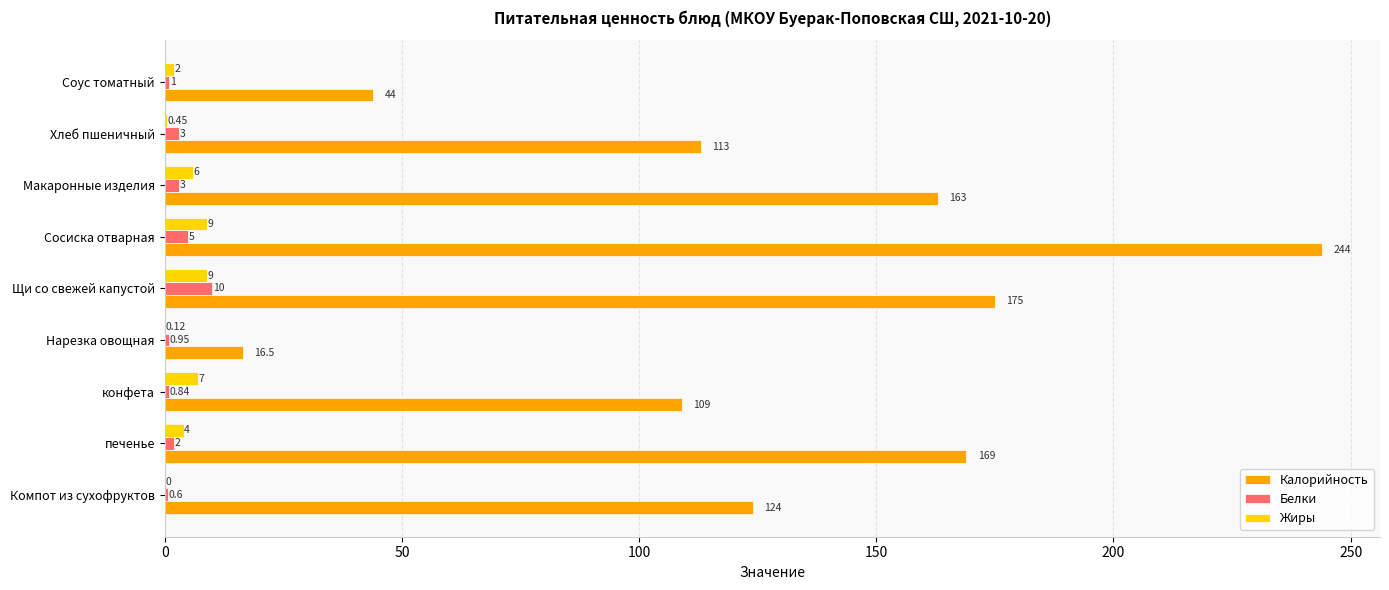

What are all the series names shown in the legend?

Калорийность, Белки, Жиры